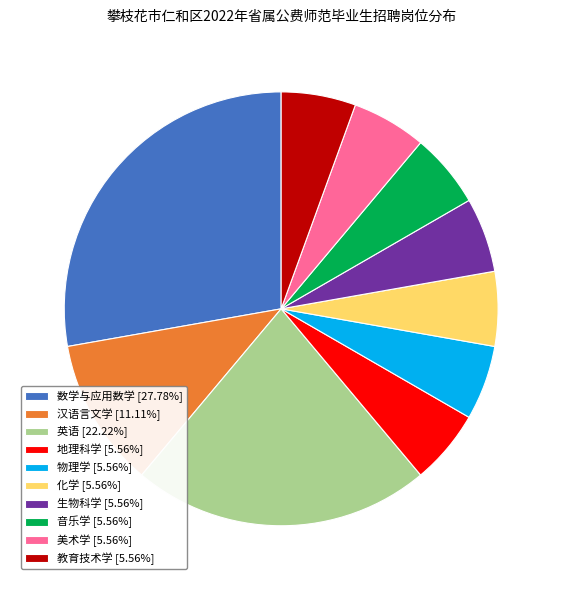

What is the ratio of the value at 教育技术学 [5.56%] to the value at 化学 [5.56%]?

1.0